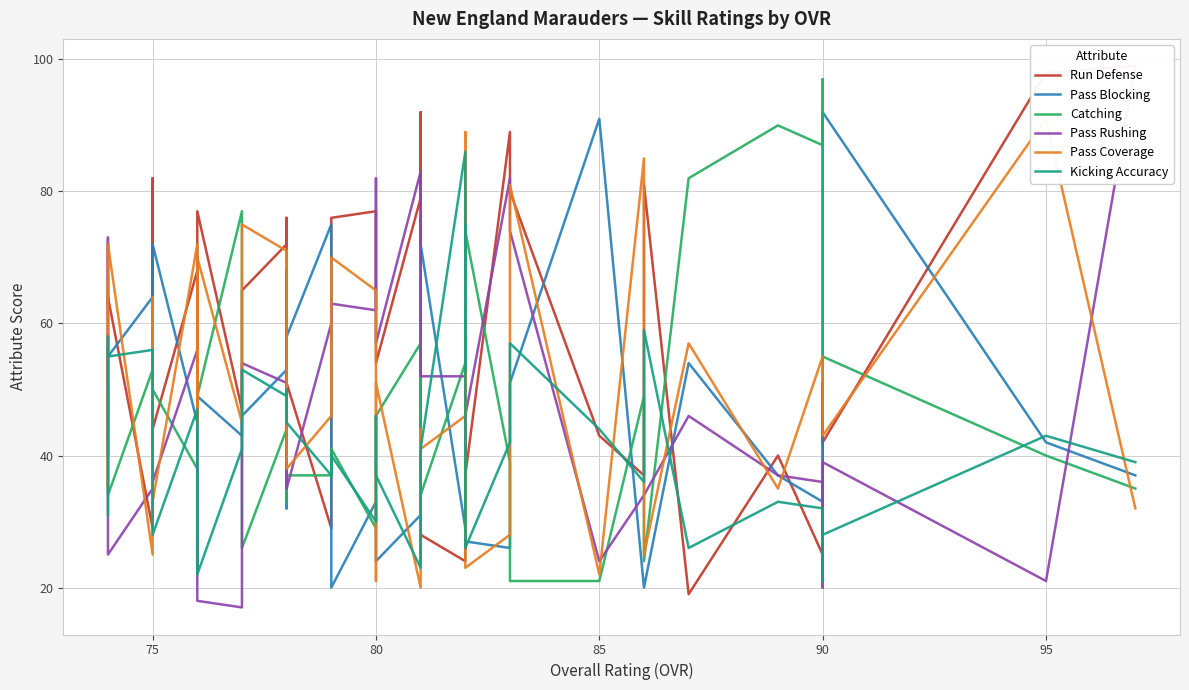

Where is the first local maximum for Catching?

75